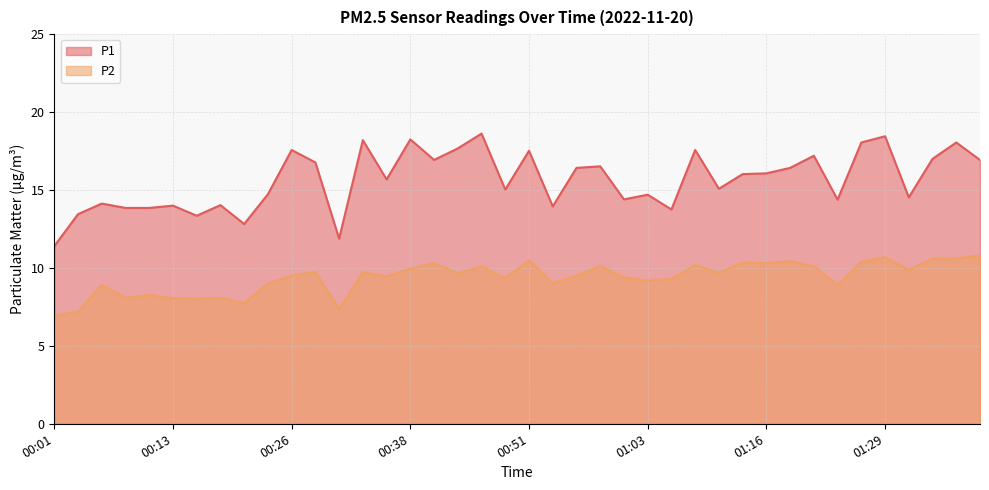

True or false: P2 and P1 intersect in this chart.

False